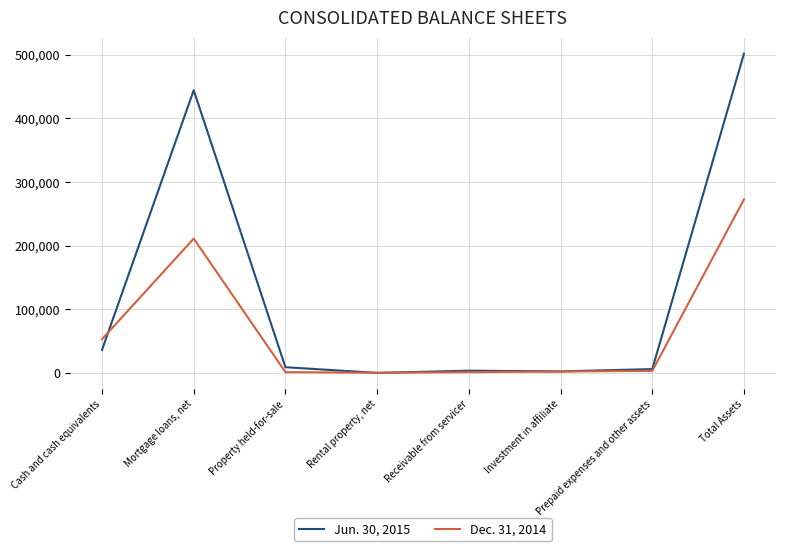

True or false: Dec. 31, 2014 and Jun. 30, 2015 cross at least once.

True